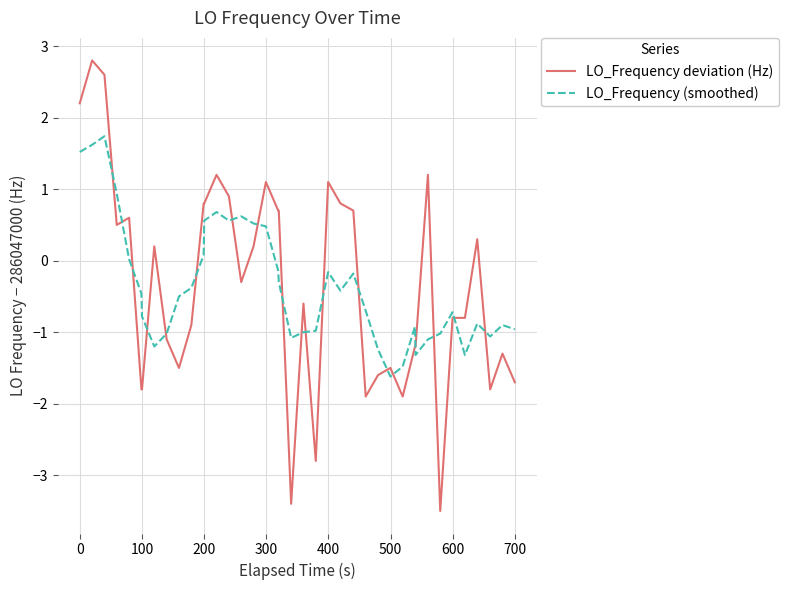

True or false: LO_Frequency deviation (Hz) and LO_Frequency (smoothed) intersect in this chart.

True